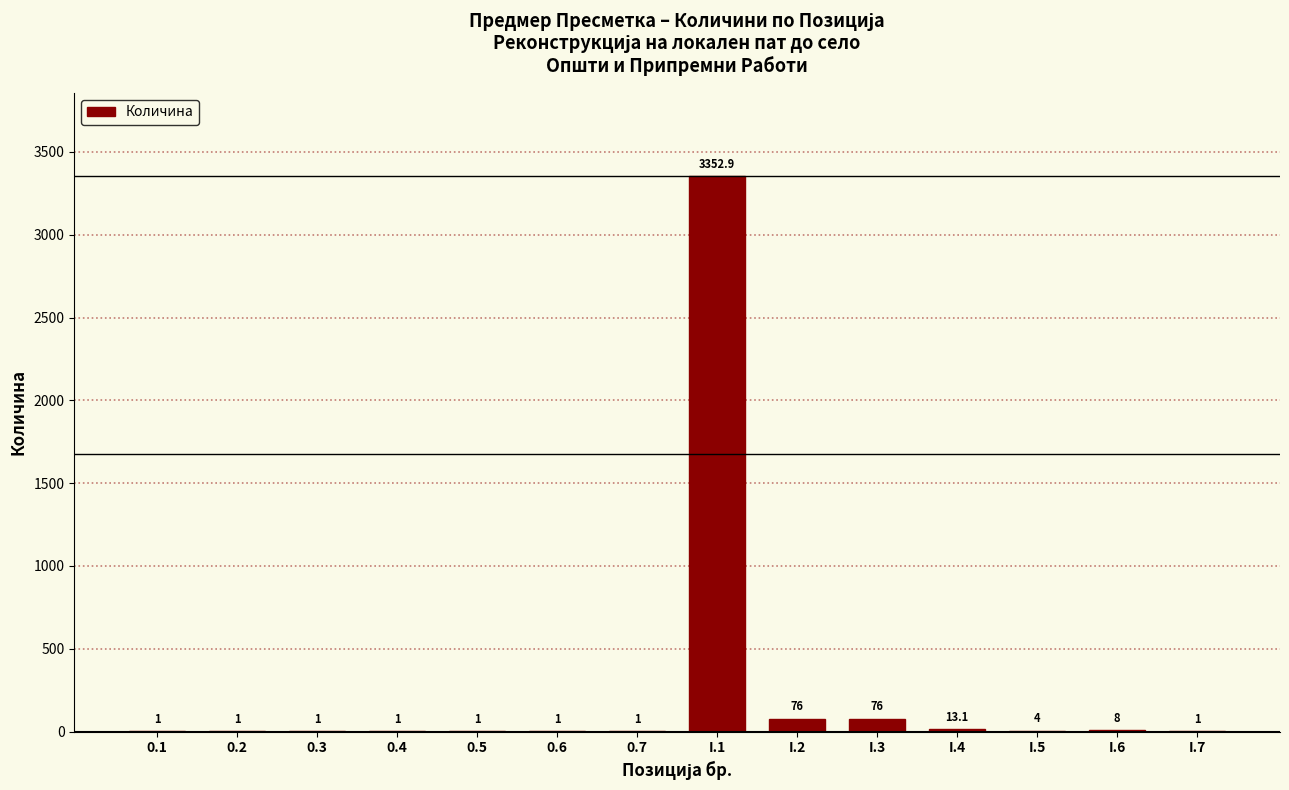

Reading left to right, extract all data points from this chart.

0.1=1.0	0.2=1.0	0.3=1.0	0.4=1.0	0.5=1.0	0.6=1.0	0.7=1.0	I.1=3352.9	I.2=76.0	I.3=76.0	I.4=13.1	I.5=4.0	I.6=8.0	I.7=1.0